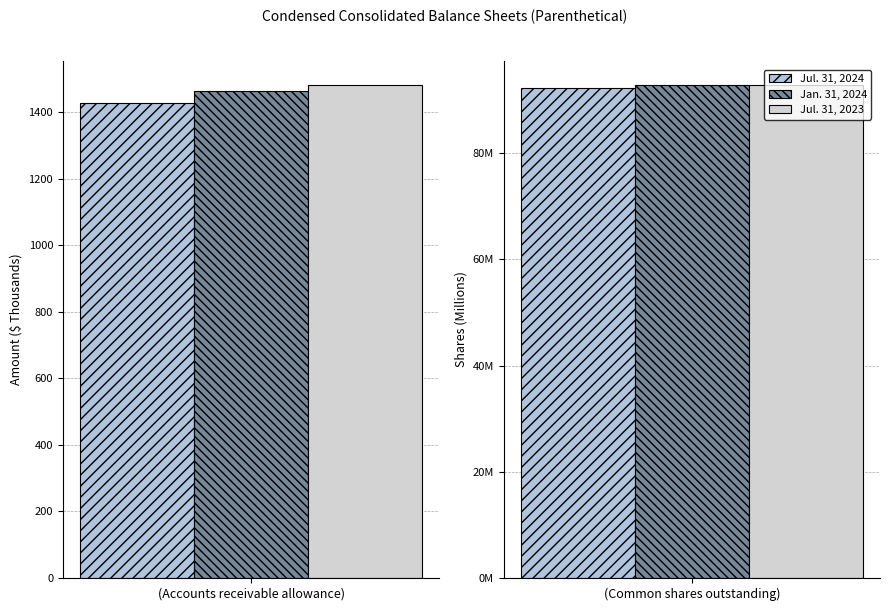

The value of Jan. 31, 2024 at Common shares outstanding is 92787522. True or false?

True